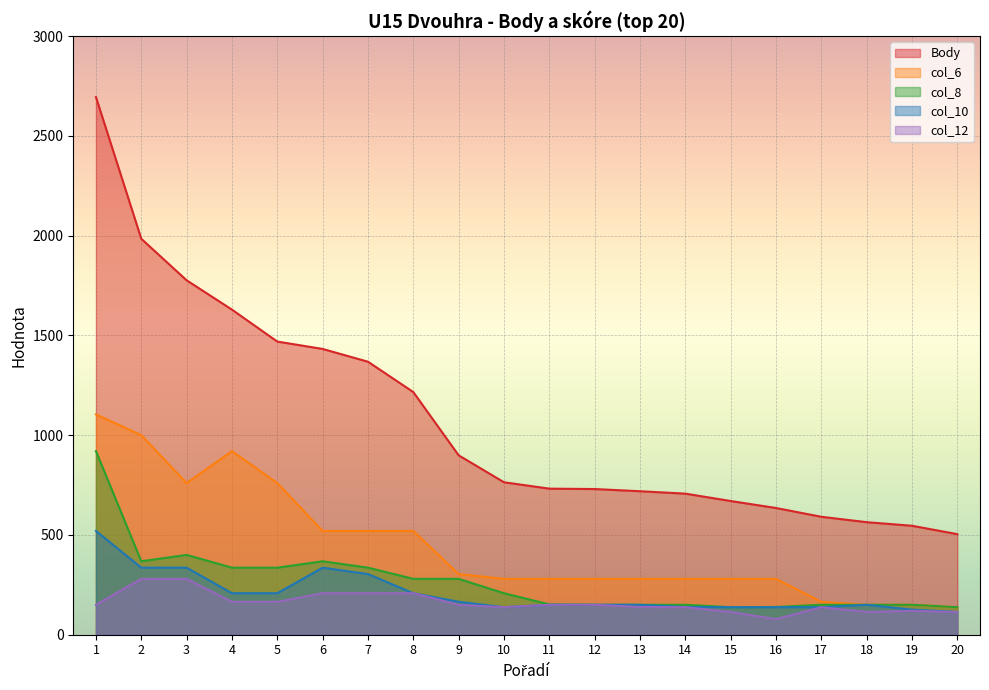

What is the value of the col_8 point at the 1st from the left?

920